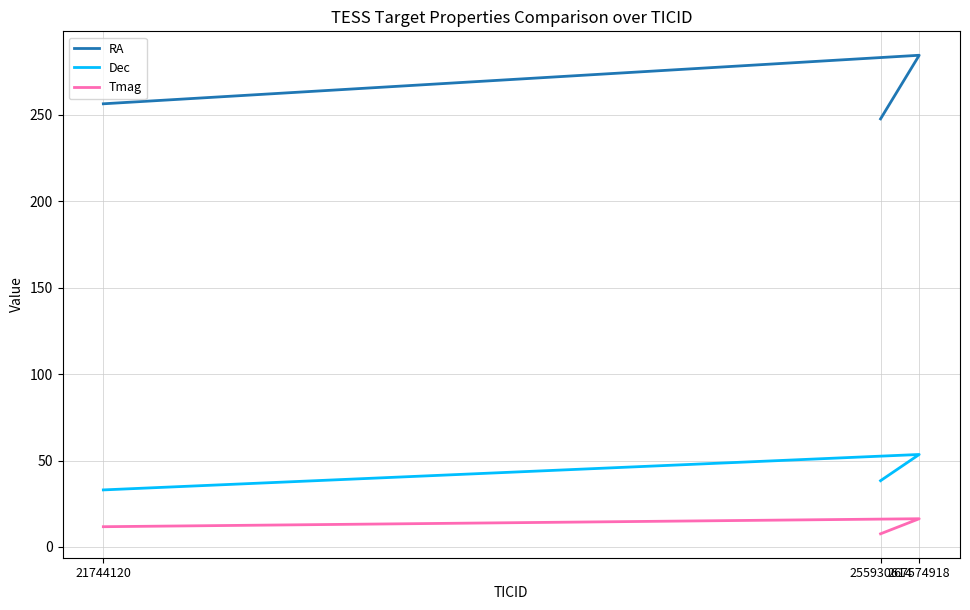

What is the difference between the RA values at 21744120 and 267574918?

28.1